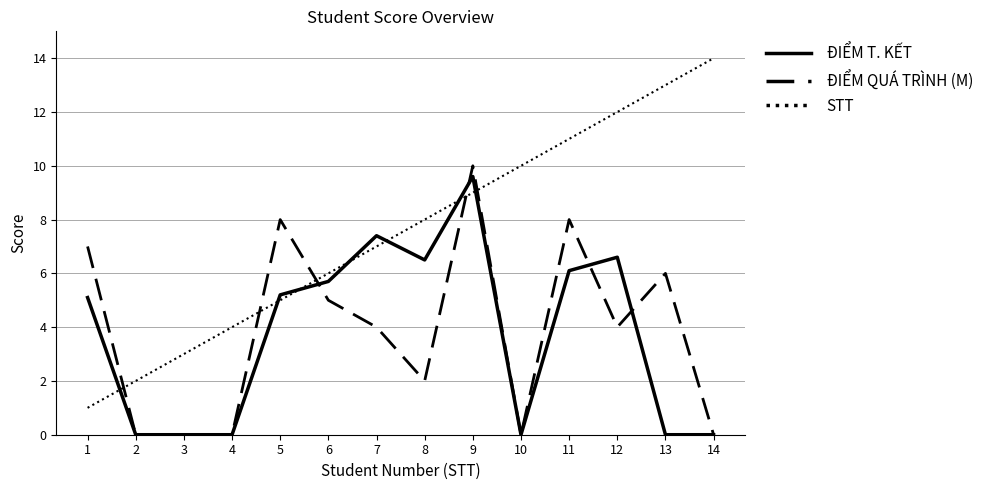

What is the maximum value for ĐIỂM T. KẾT?

9.6